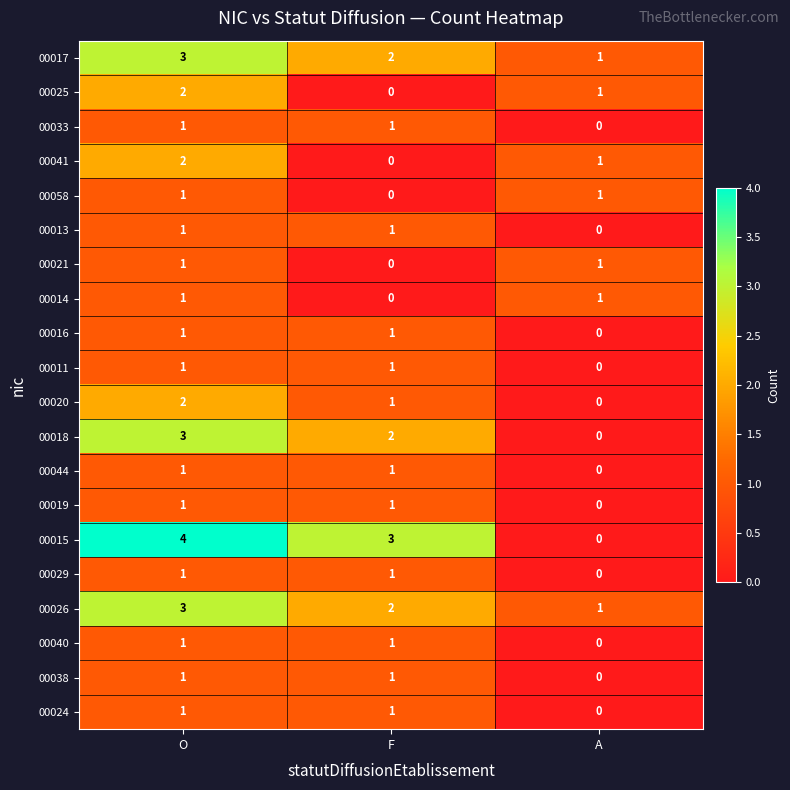

Which series changed the most between O and A?

00015